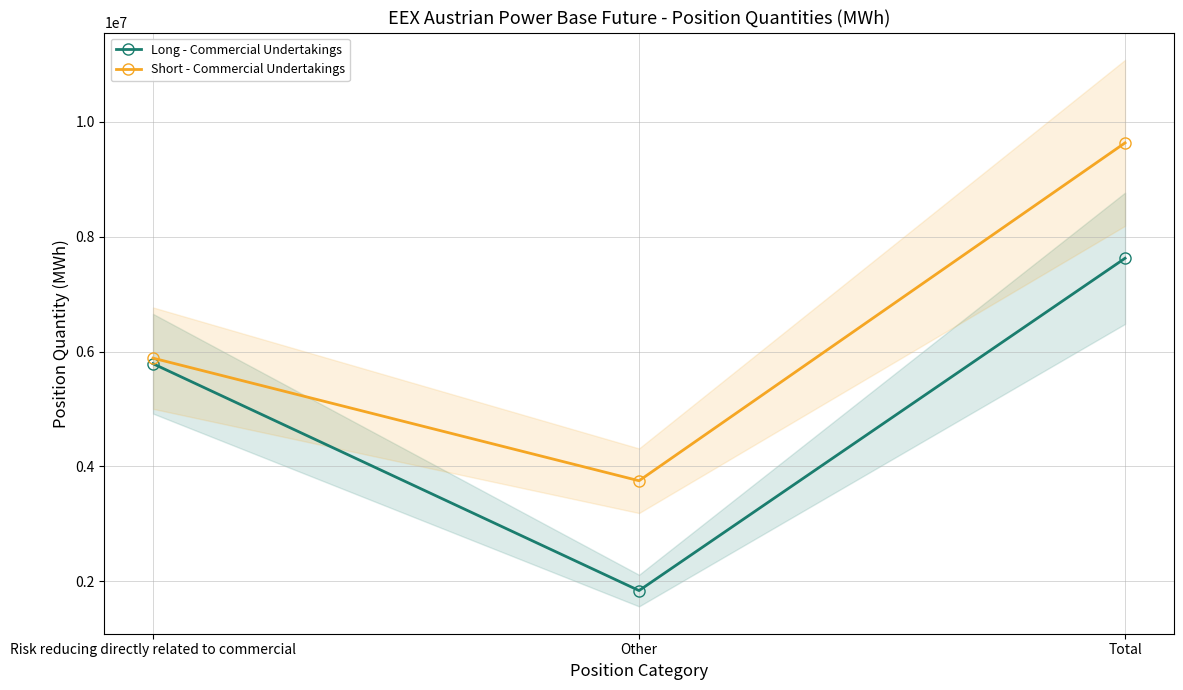

Where is Long - Commercial Undertakings nearest to the value 4731787?

Risk reducing directly related to commercial